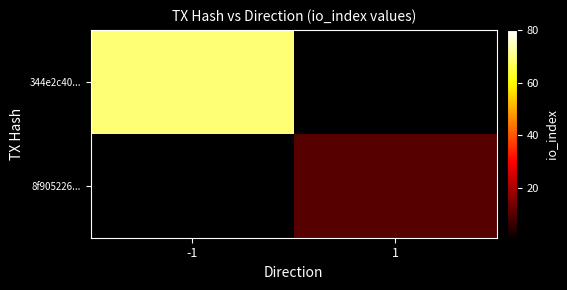

What is the maximum value shown in the chart?

69.0